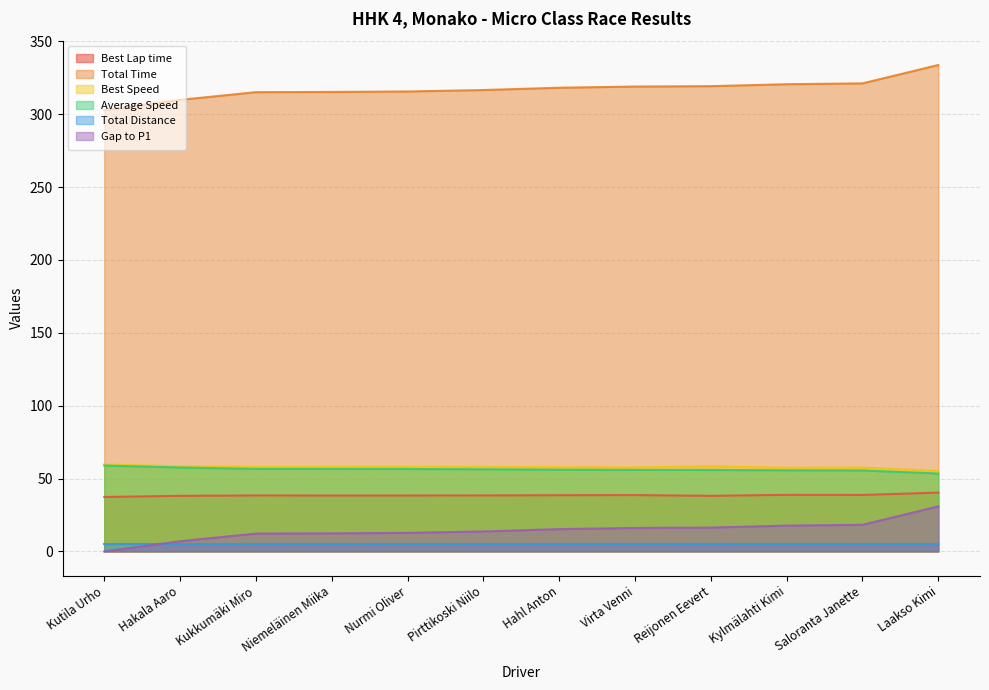

True or false: Best Speed has more than 1 interior local peaks.

True